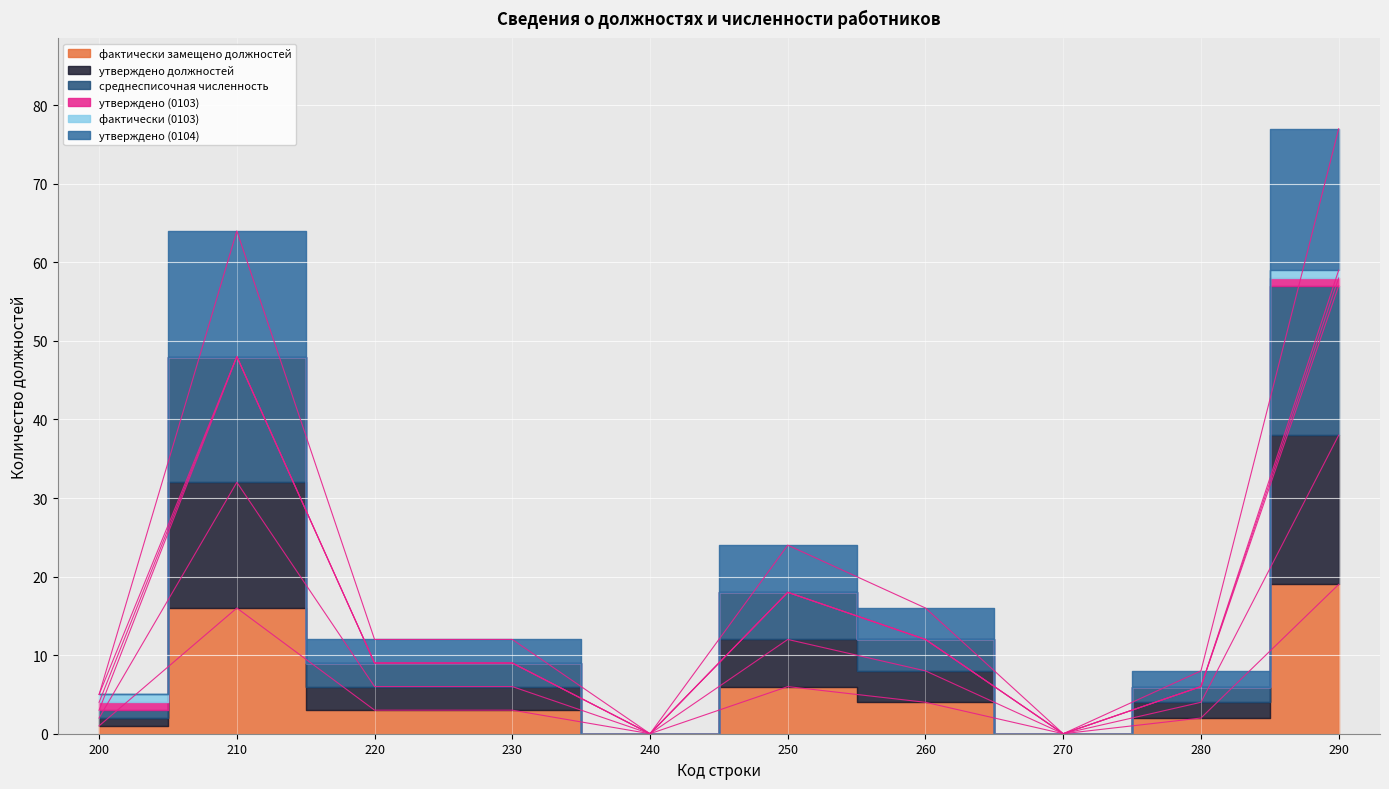

Where does the фактически замещено должностей series first go above 3?

210